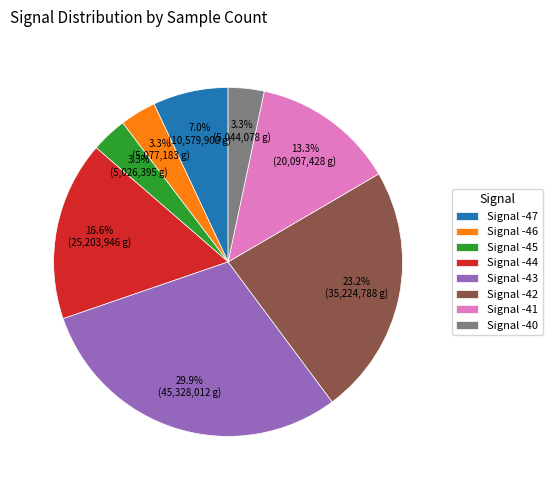

Which has a higher value, Signal -47 or Signal -44?

Signal -44